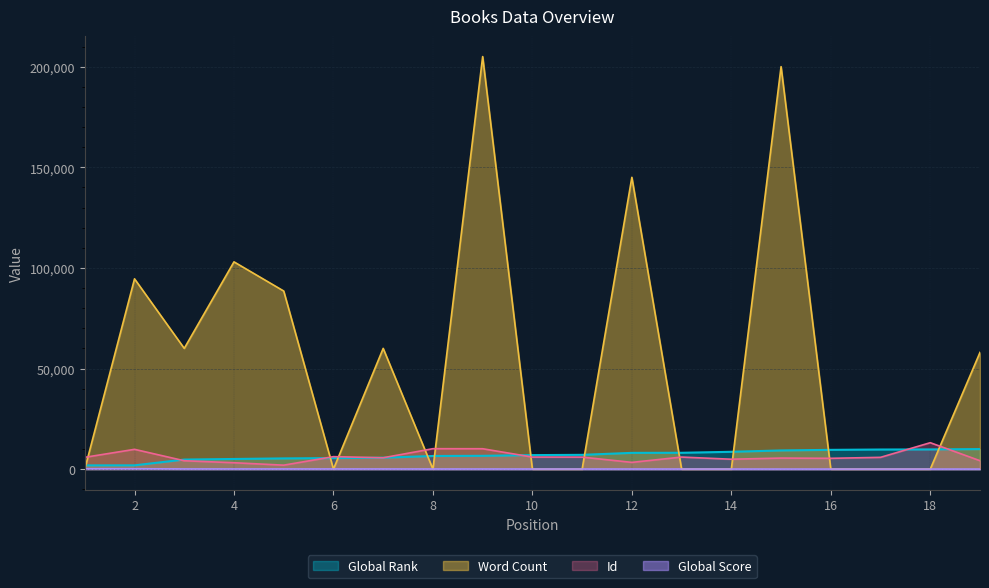

At 9, list the series in order from largest to smallest.

Word Count, Id, Global Rank, Global Score